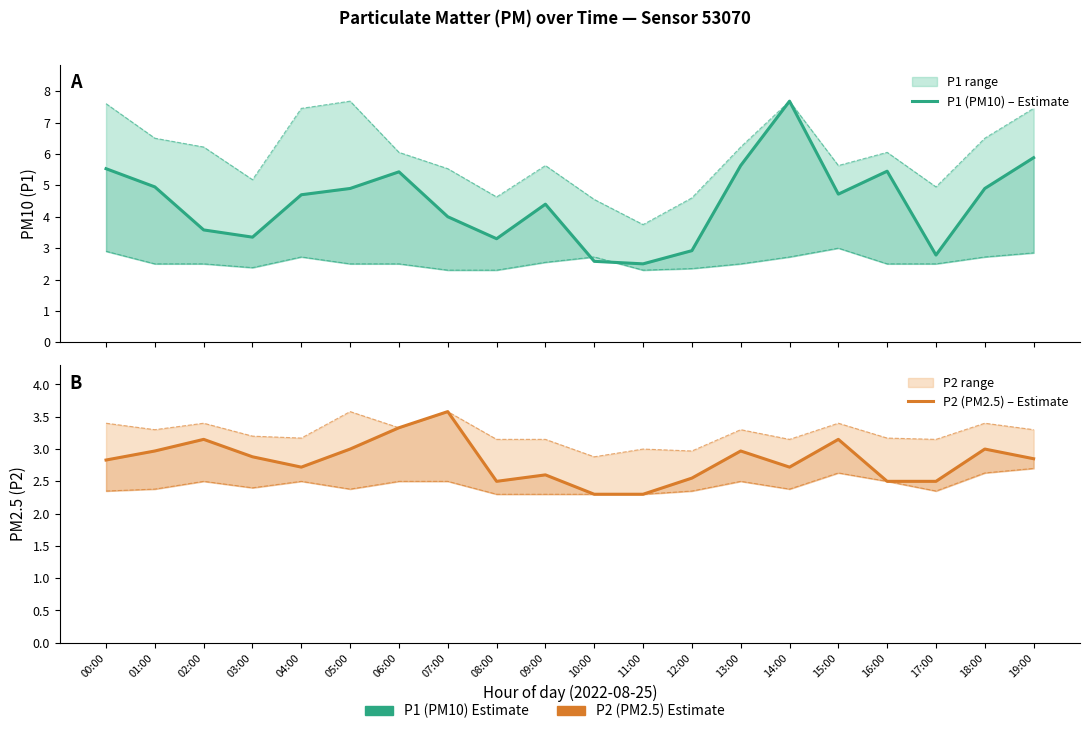

What is the difference between the highest and lowest values at 01:00?

2.0